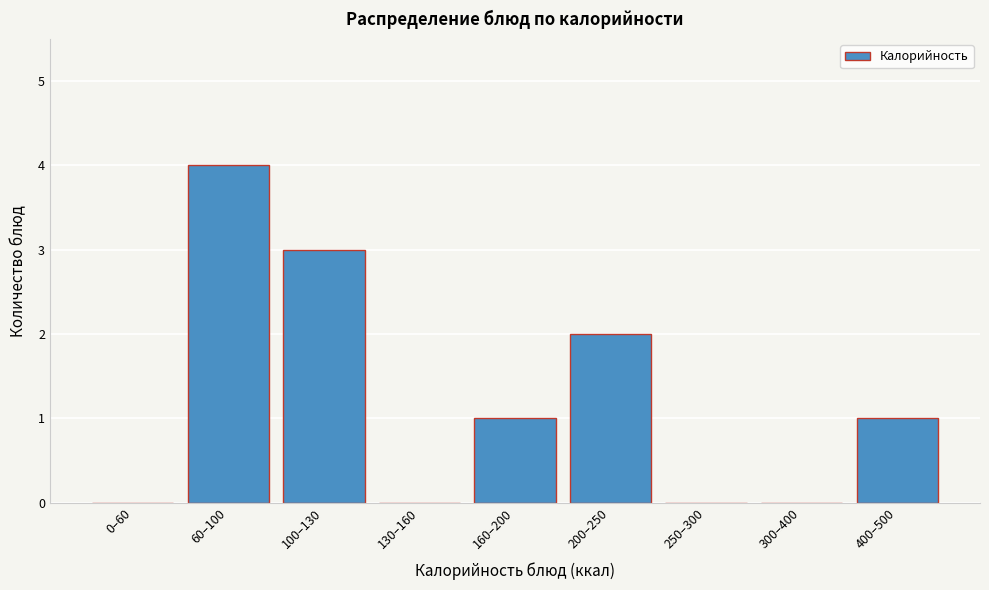

Reading right to left, transcribe all the data shown in this chart.

400–500=1	300–400=0	250–300=0	200–250=2	160–200=1	130–160=0	100–130=3	60–100=4	0–60=0